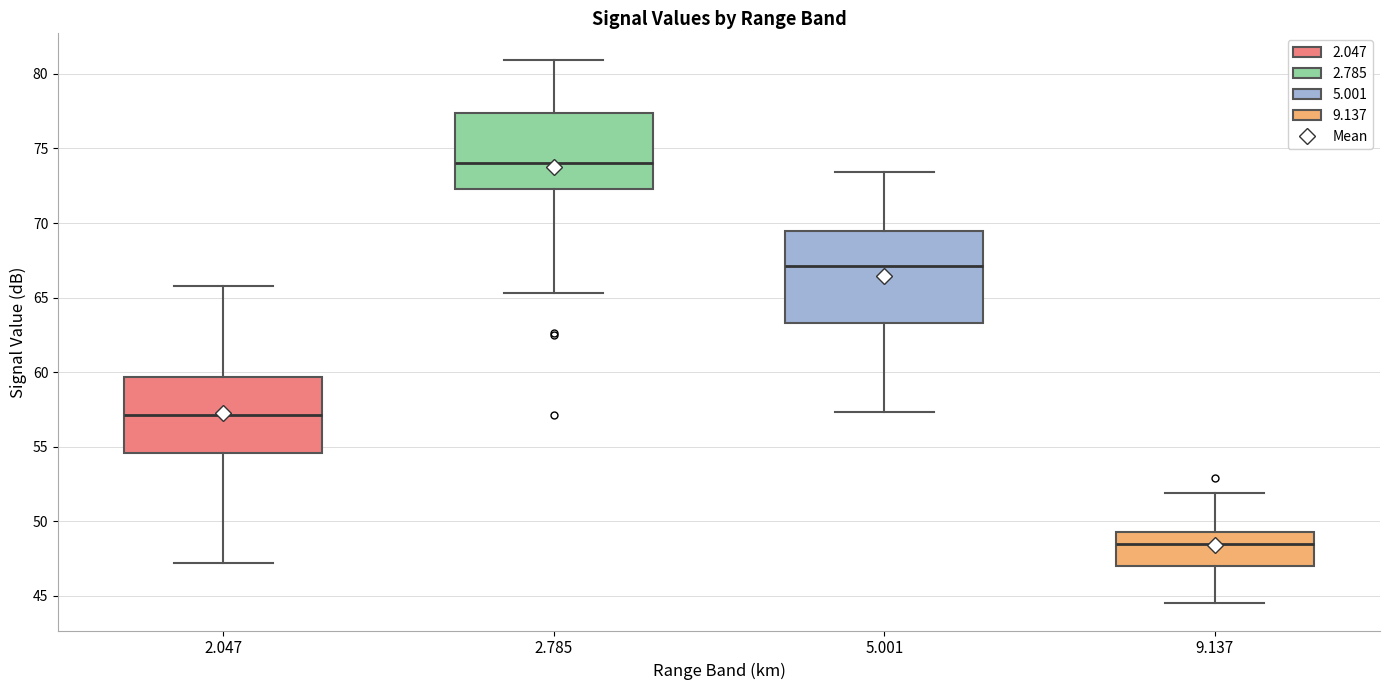

Reading left to right, read every box against the y-axis: the position of its median line, the range the box covers, and the ends of its whiskers. The values are not printed on the chart, so give them approximately, as read against the axis.

2.047: median 57.0, box 54.5 to 59.5, whiskers 47.0 to 66.0
2.785: median 74.0, box 72.5 to 77.5, whiskers 65.5 to 81.0
5.001: median 67.0, box 63.5 to 69.5, whiskers 57.5 to 73.5
9.137: median 48.5, box 47.0 to 49.5, whiskers 44.5 to 52.0